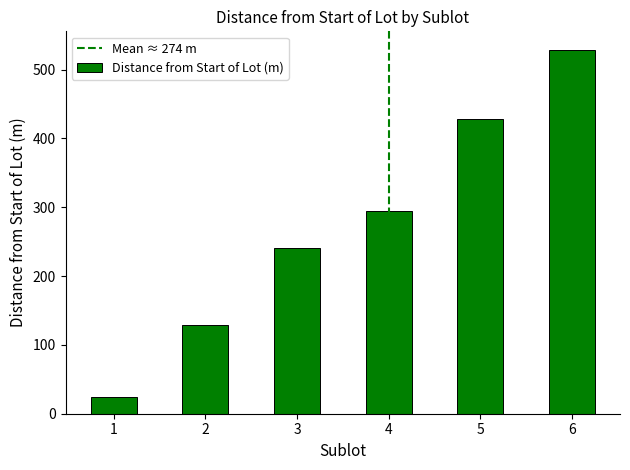

What is the change in value from 2 to 3?

+112